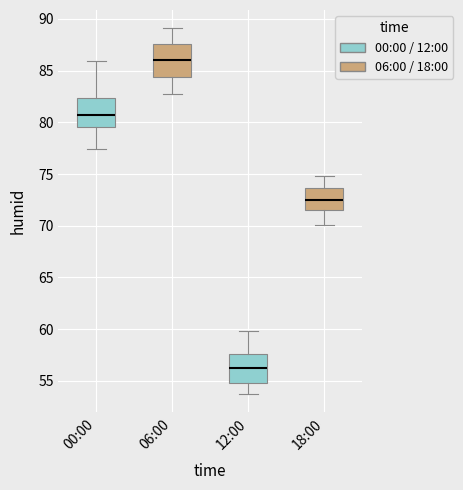

Reading left to right, read every box against the y-axis: the position of its median line, the range the box covers, and the ends of its whiskers. The values are not printed on the chart, so give them approximately, as read against the axis.

00:00: median 81.0, box 79.5 to 82.5, whiskers 77.5 to 86.0
06:00: median 86.0, box 84.5 to 87.5, whiskers 82.5 to 89.0
12:00: median 56.0, box 55.0 to 57.5, whiskers 53.5 to 60.0
18:00: median 72.5, box 71.5 to 73.5, whiskers 70.0 to 75.0